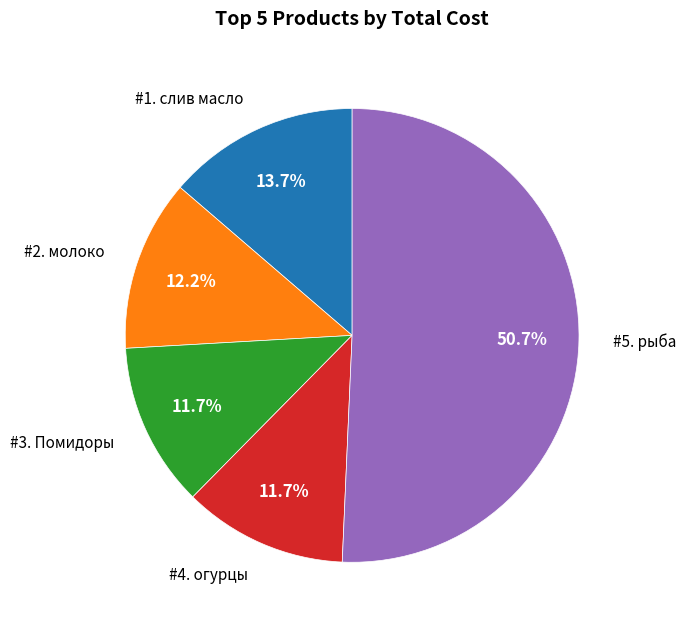

Is there any slice that represents more than half of the pie?

Yes